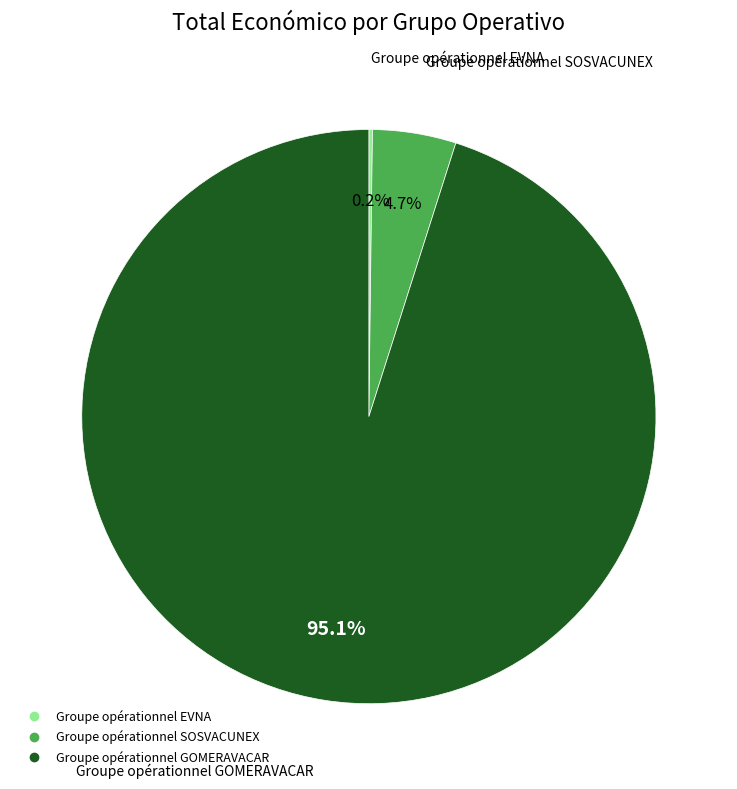

Which category has the biggest portion of the pie?

Groupe opérationnel GOMERAVACAR